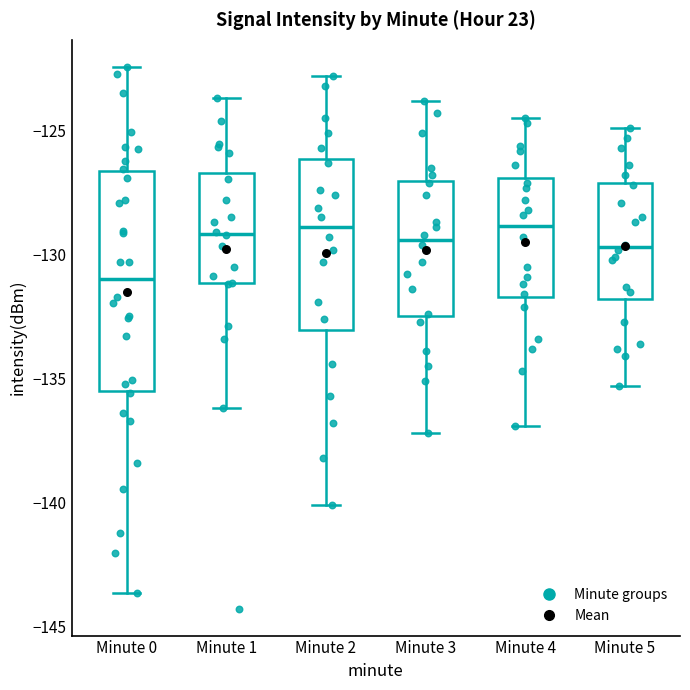

Comparing the boxes themselves (not the whiskers), which one is the tallest?

Minute 0